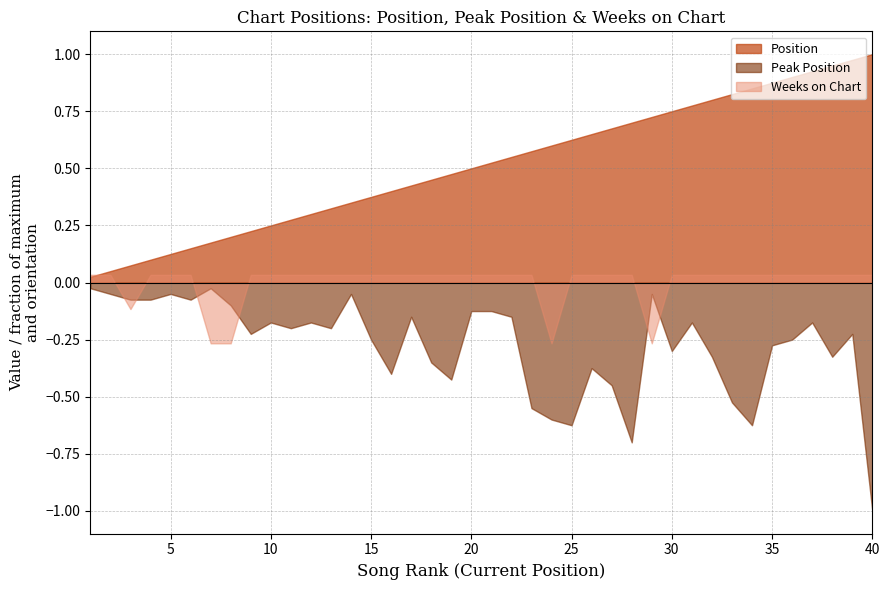

What is the sum of the Peak Position values at 28 and 39?

37